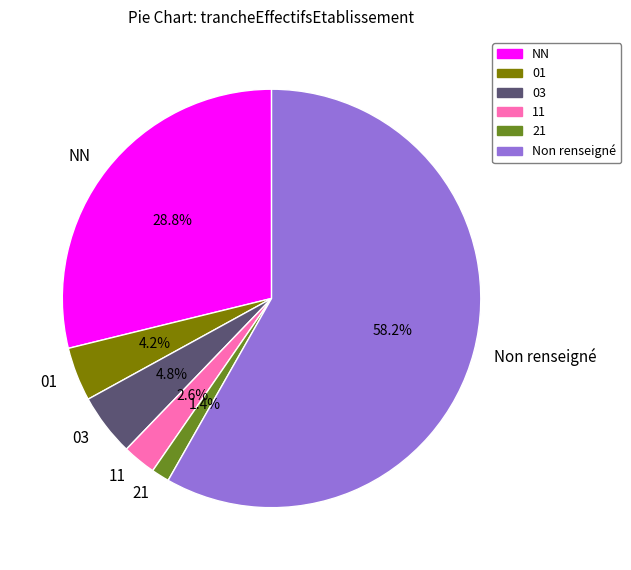

To the nearest percent, what is the difference between the largest and smallest slice percentages?

57%